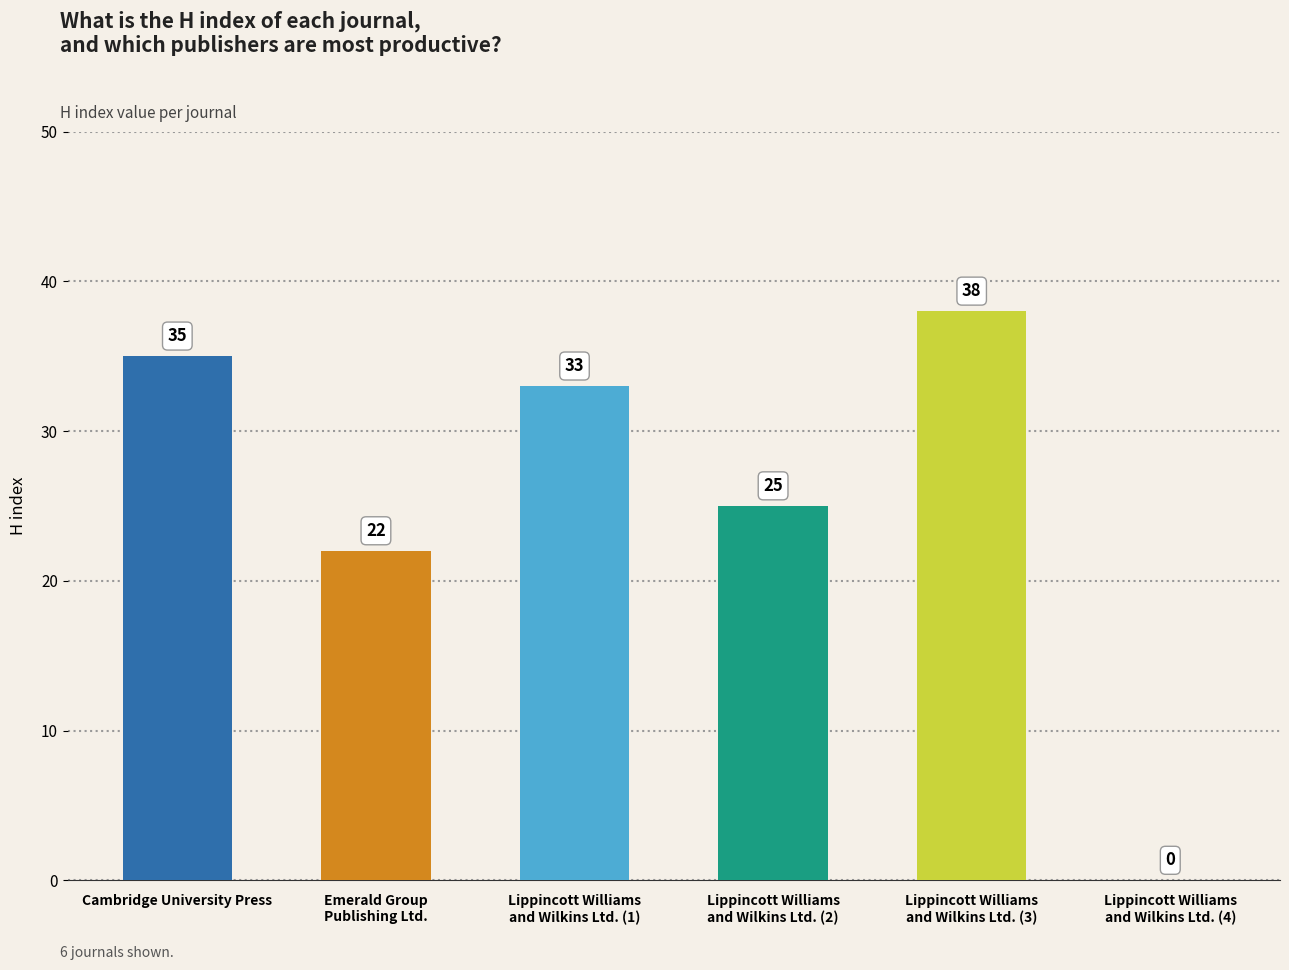

What is the sum of all values?

153